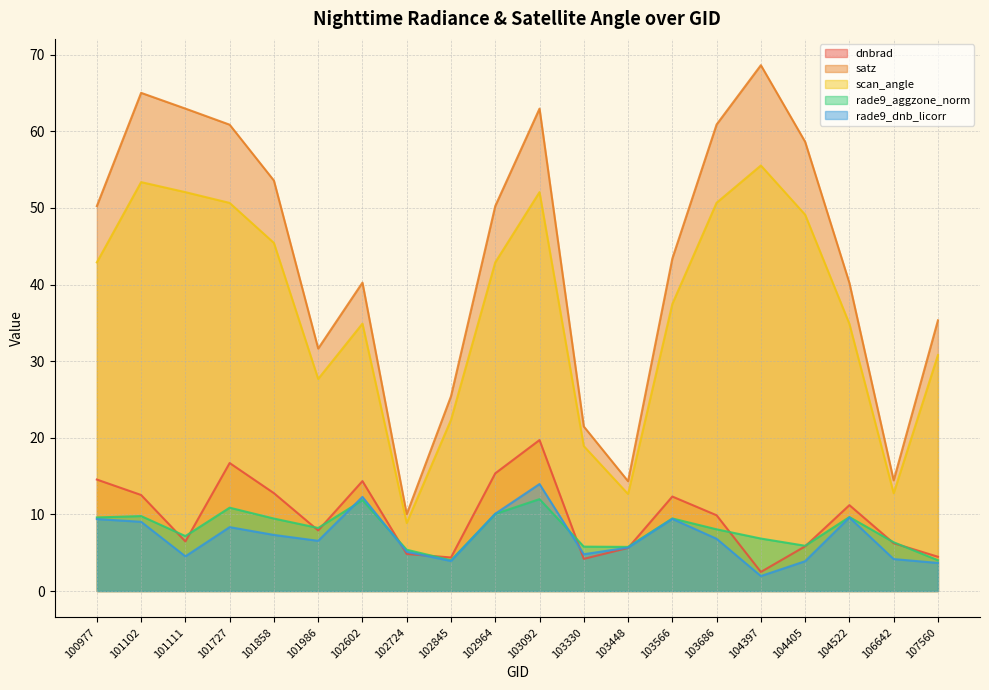

Is it true that satz equals 29.9 at 104405?

False